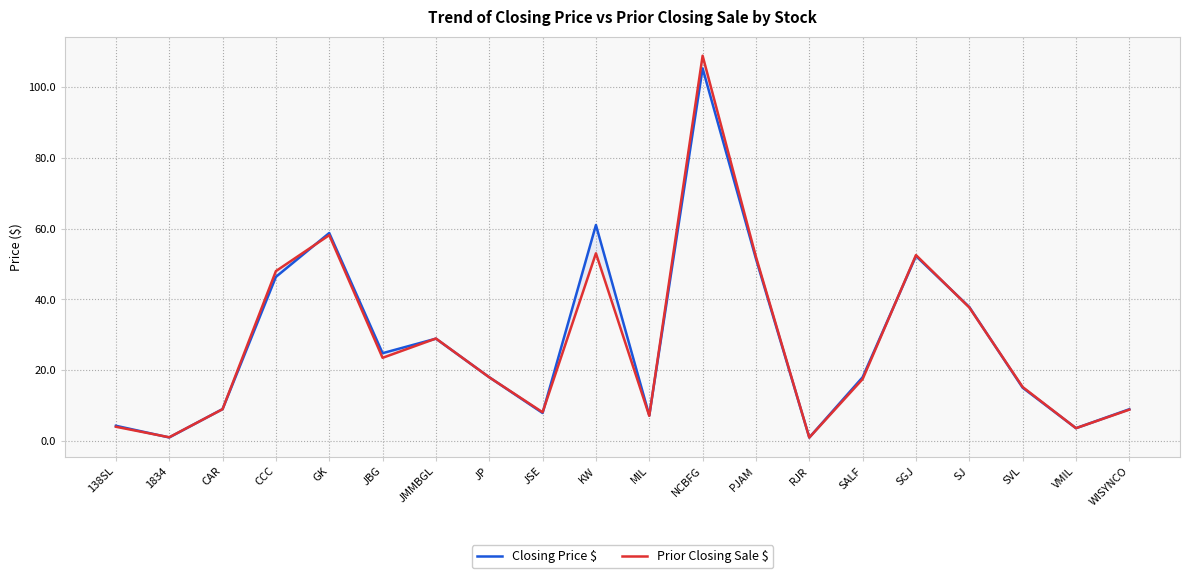

What is the approximate value of Closing Price $ at JMMBGL?

28.9